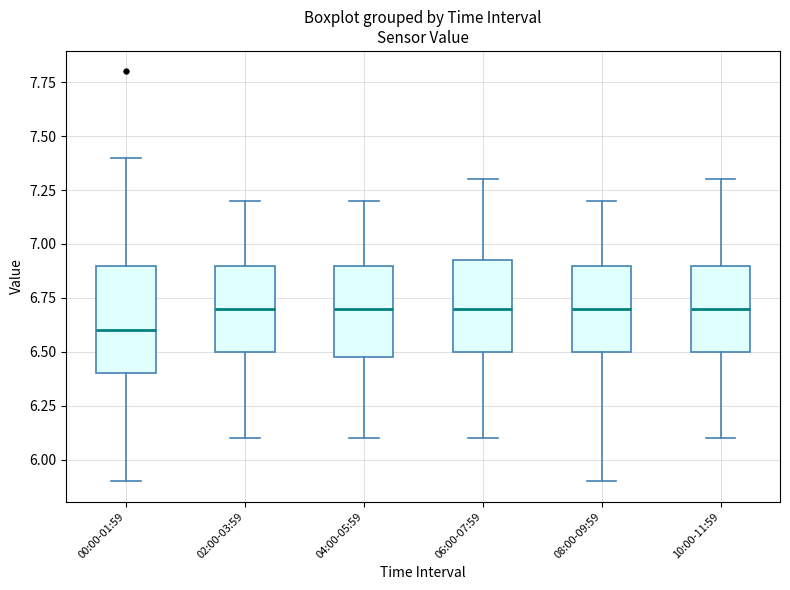

Where does the upper whisker of the box for 02:00-03:59 end on the y-axis? The values are not printed on the chart, so give them approximately, as read against the axis.

7.20